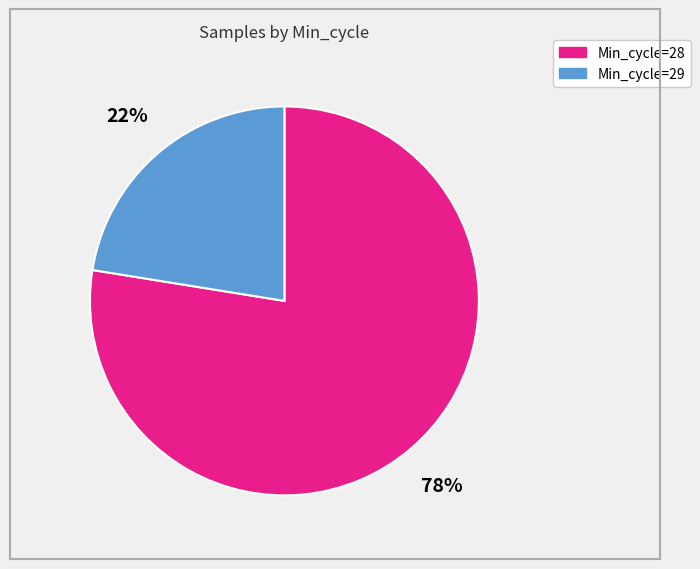

Does any single category account for the majority?

Yes